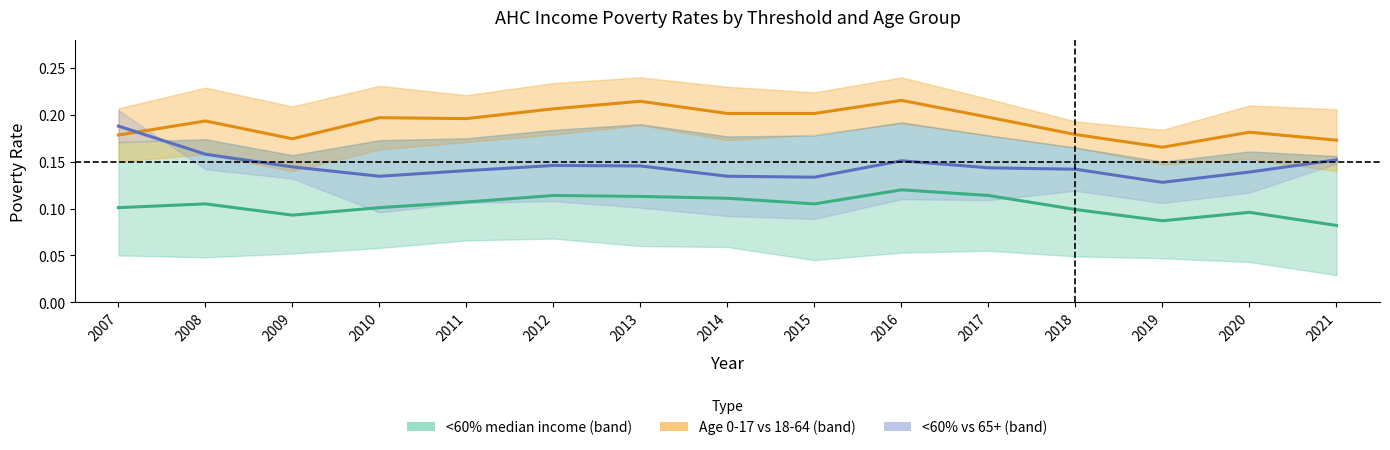

Count the <60% median (mid) values in the range 0 to 1.

15